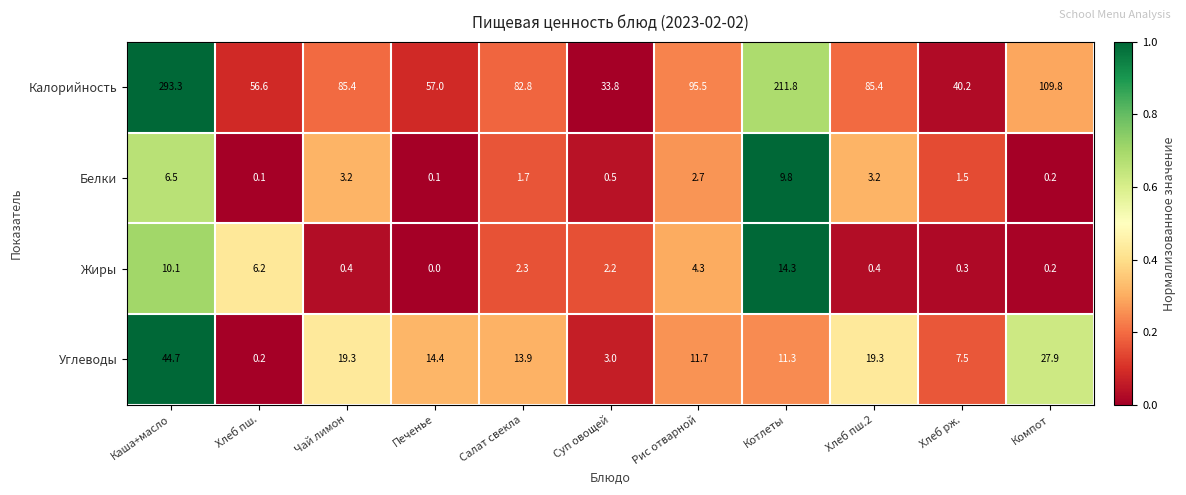

The value of Калорийность at Хлеб пш.2 is 85.4. True or false?

True